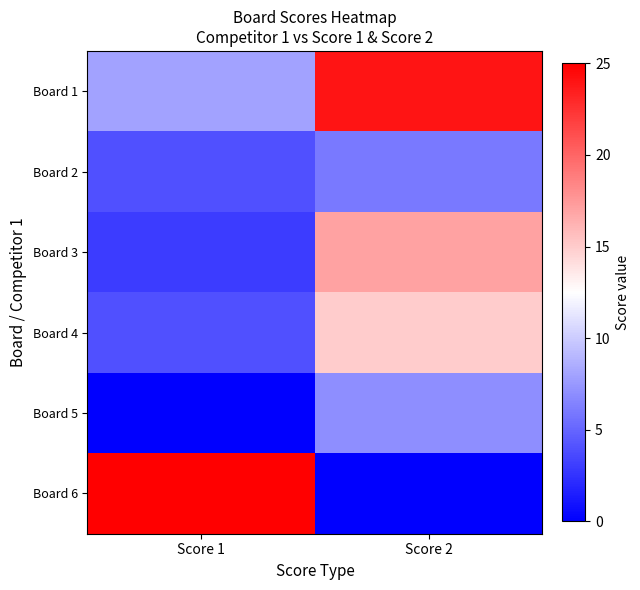

Reading left to right, extract all data points from this chart.

Board 1: Score 1=8	Score 2=24
Board 2: Score 1=4	Score 2=6
Board 3: Score 1=3	Score 2=17
Board 4: Score 1=4	Score 2=15
Board 5: Score 1=0	Score 2=7
Board 6: Score 1=25	Score 2=0